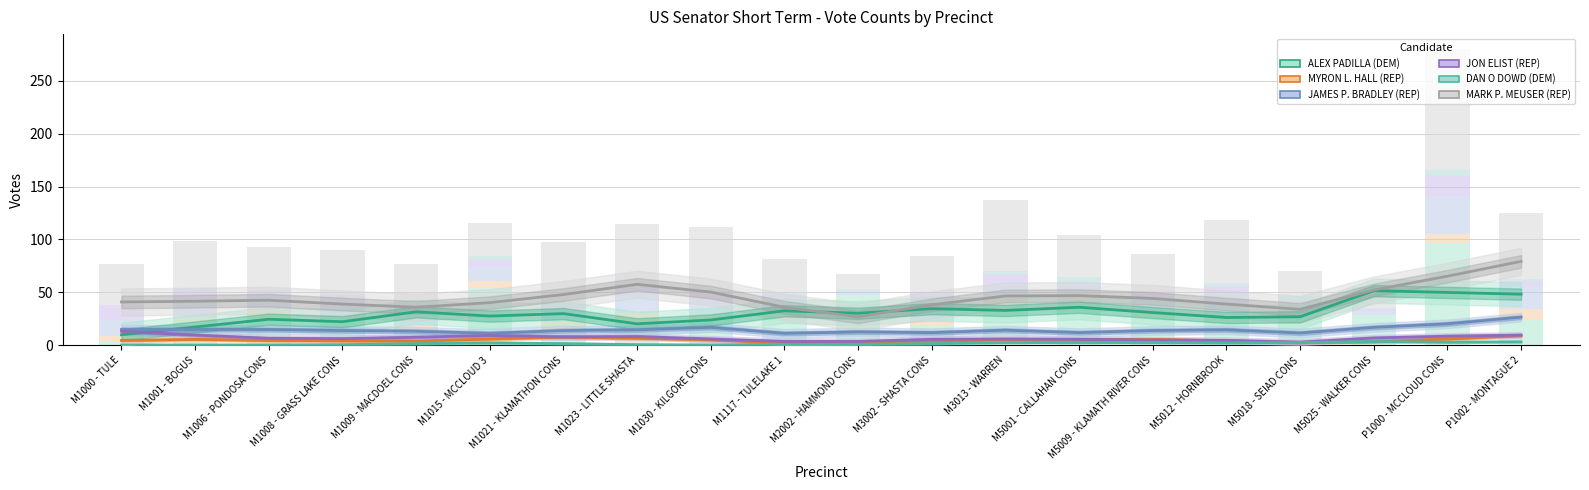

What are all the series names shown in the legend?

ALEX PADILLA (DEM), MYRON L. HALL (REP), JAMES P. BRADLEY (REP), JON ELIST (REP), DAN O DOWD (DEM), MARK P. MEUSER (REP)